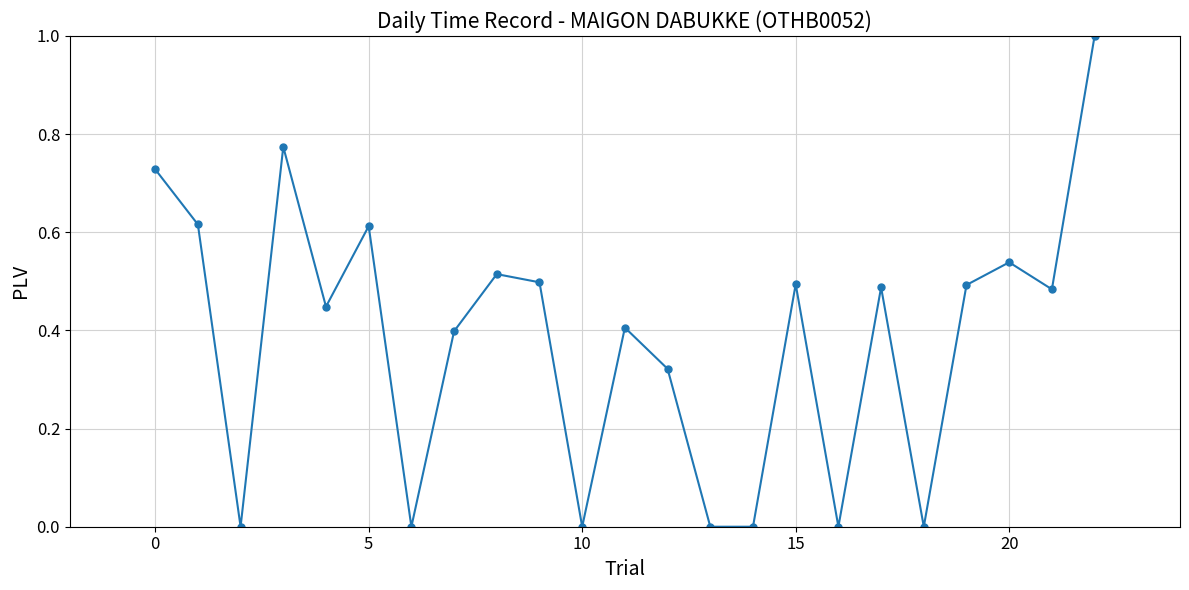

How many interior local peaks (higher than both neighbors) does the data have?

7